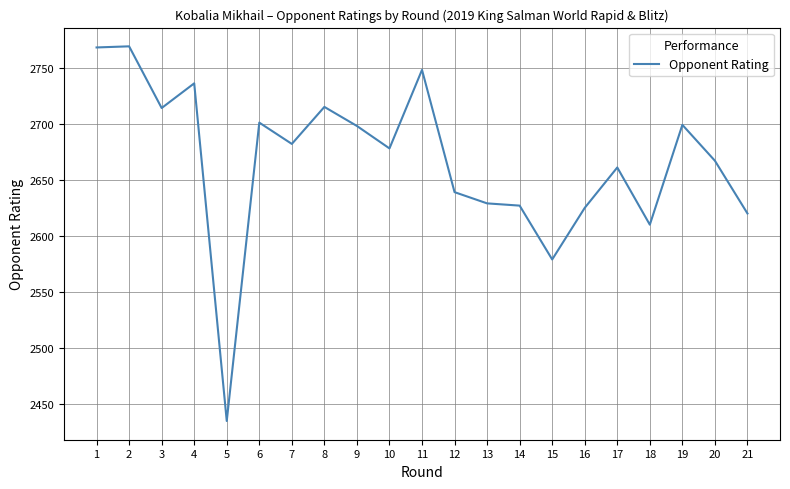

What is the maximum value shown in the chart?

2769